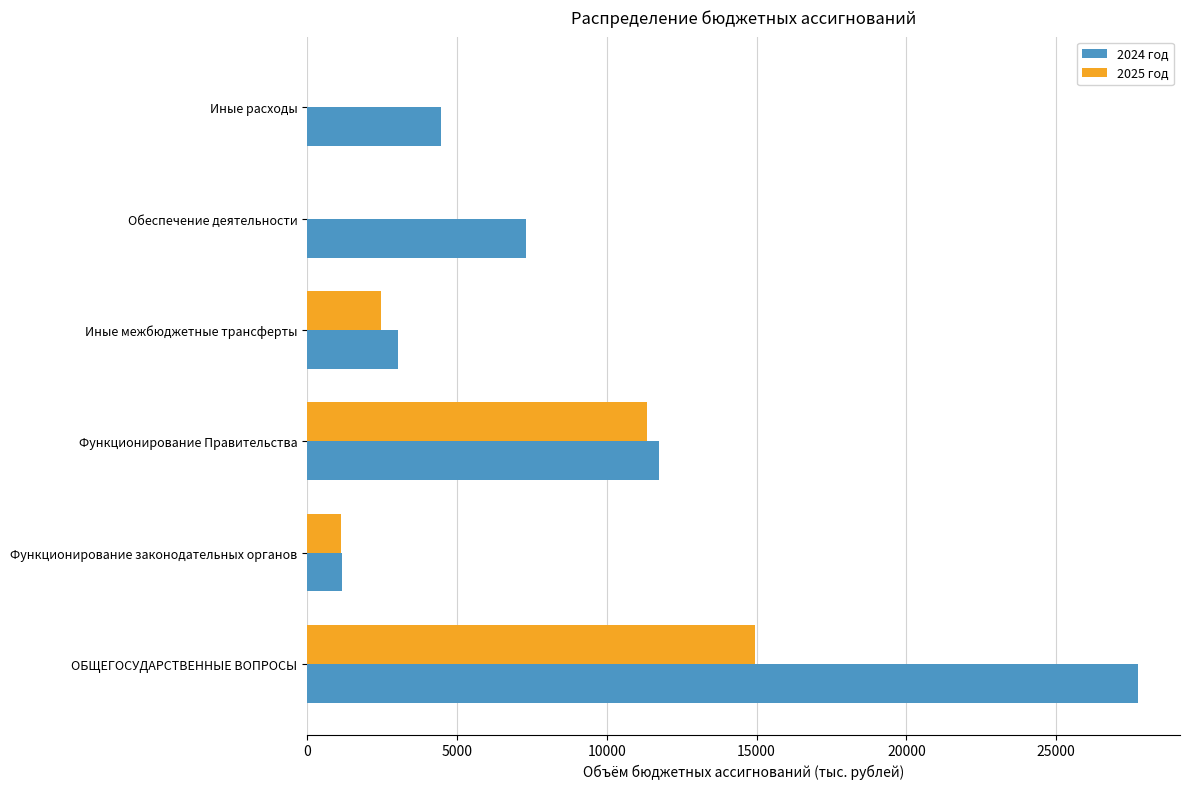

What is the total value across all series at Иные расходы?

4456.5